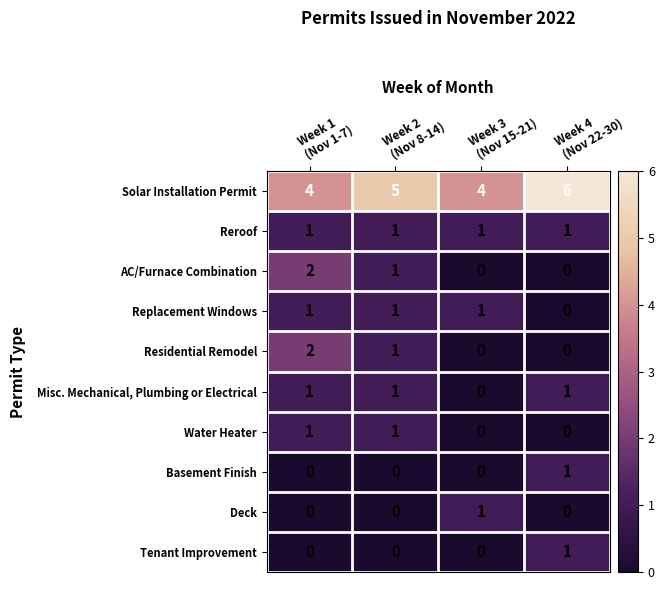

How many Solar Installation Permit values are between 4 and 6?

4